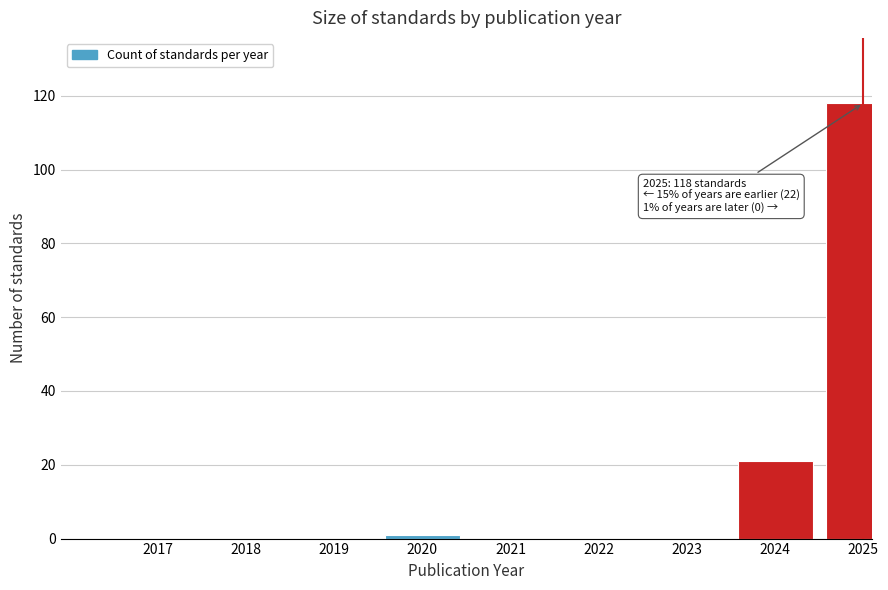

Reading right to left, what are all the values shown in this chart?

2025=118	2024=21	2023=0	2022=0	2021=0	2020=1	2019=0	2018=0	2017=0